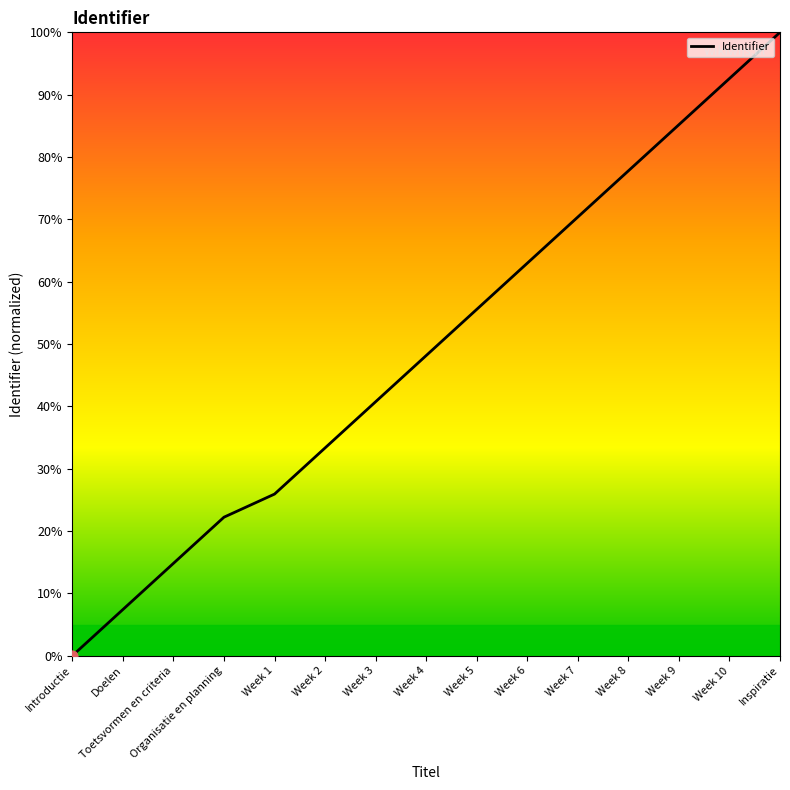

Which has a higher value, Week 10 or Introductie?

Week 10